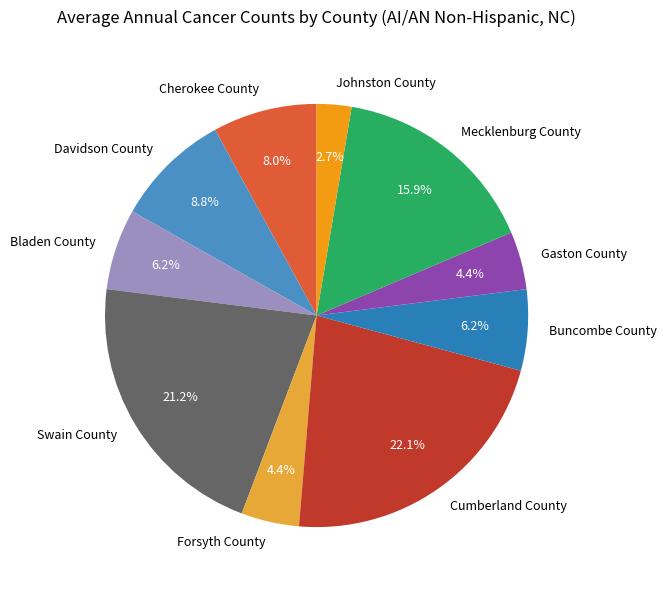

How many segments does this pie chart have?

10